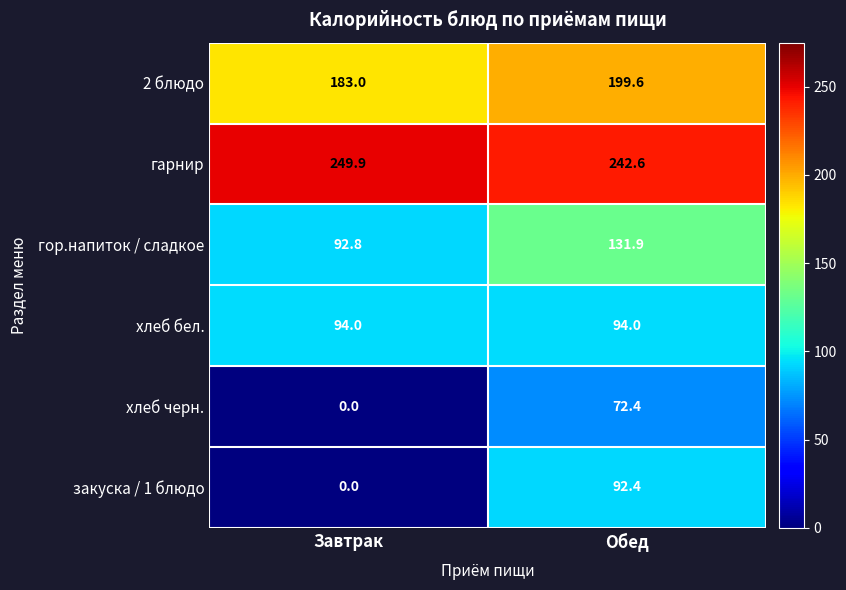

How many data points in гор.напиток / сладкое are above 131?

1